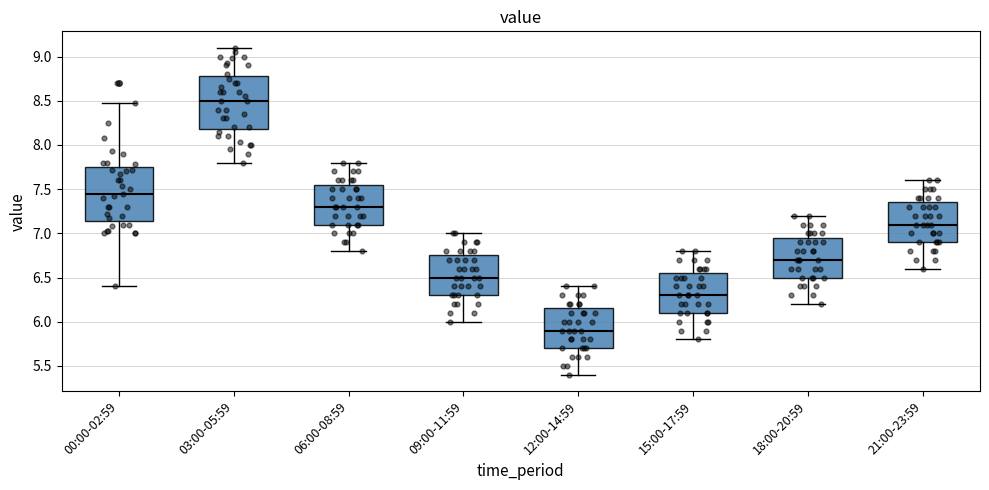

Where does the upper whisker of the box for 09:00-11:59 end on the y-axis? The values are not printed on the chart, so give them approximately, as read against the axis.

7.00